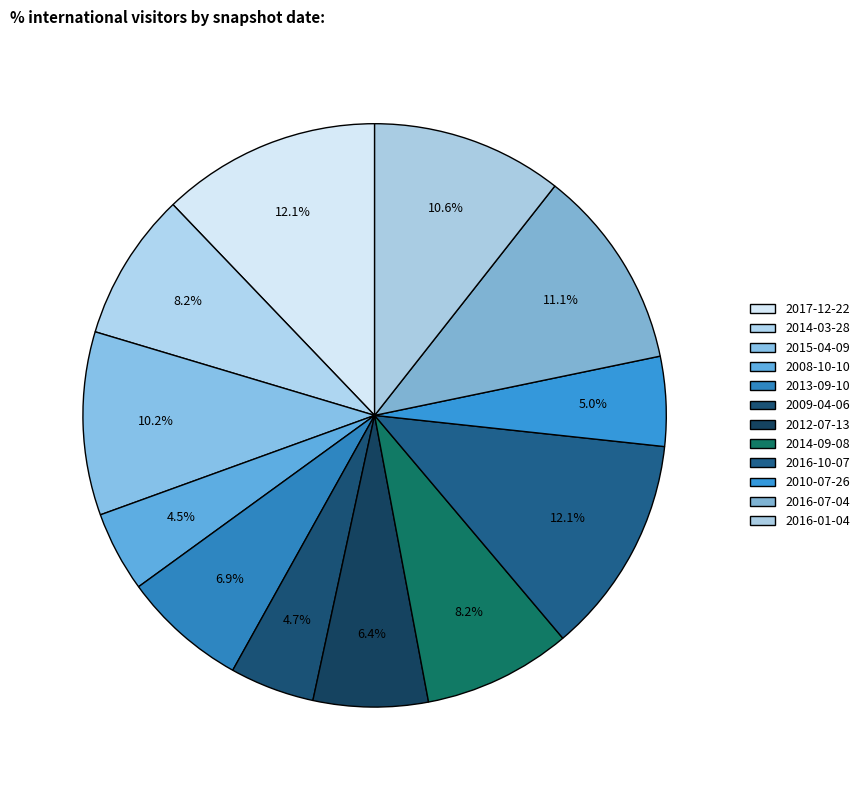

The 2016-07-04 slice represents 11% of the pie. True or false?

True